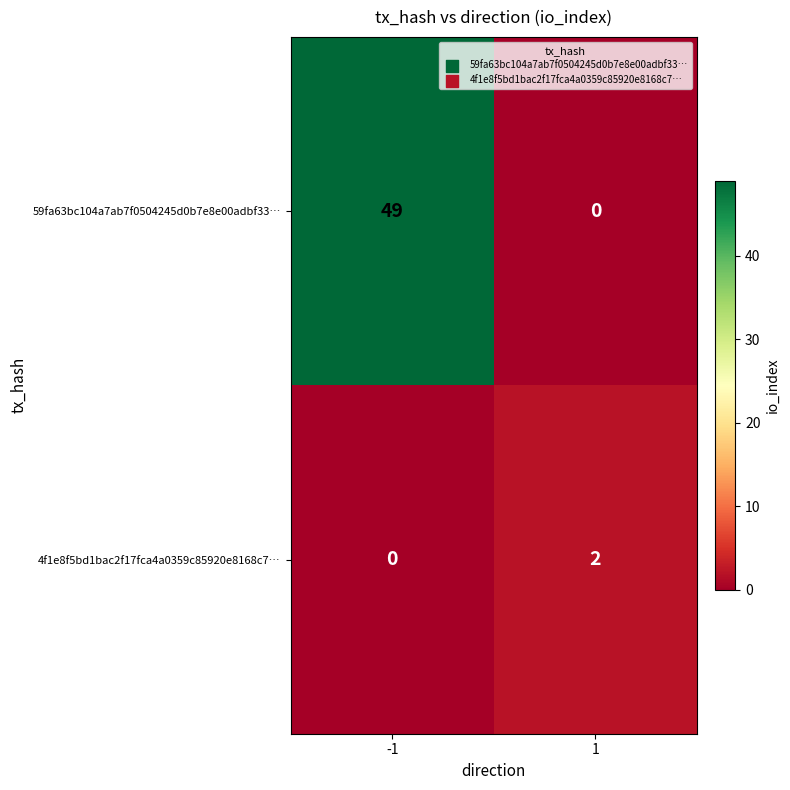

Count the number of categories in the chart.

2